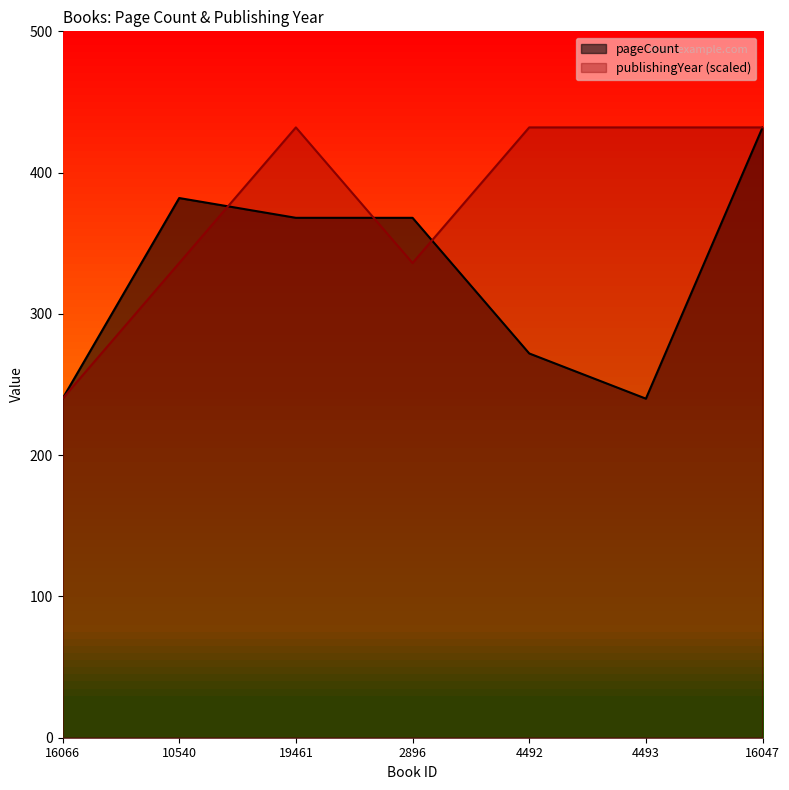

What is the sum of all pageCount values?

2302